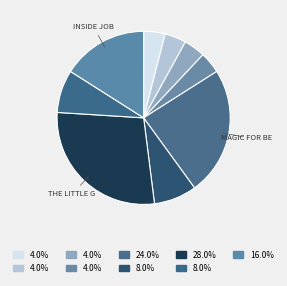

How many slices are in this pie chart?

9